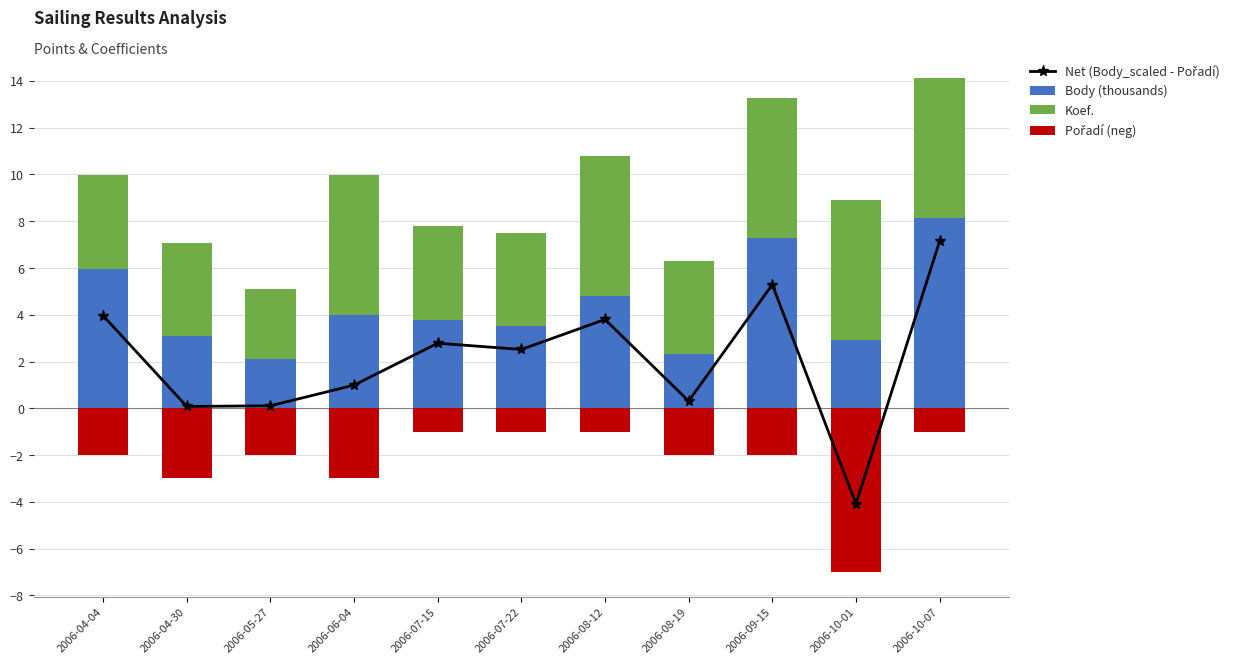

What is the value of the Pořadí (neg) bar at the 5th from the left?

-1.0